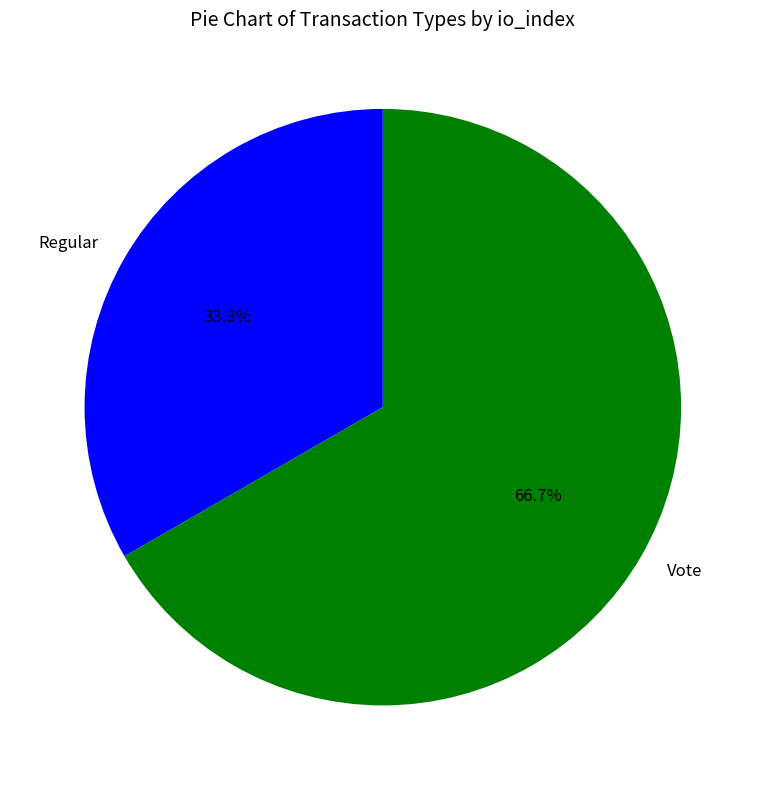

Approximately how many times larger is the value at Vote compared to Regular?

2.0